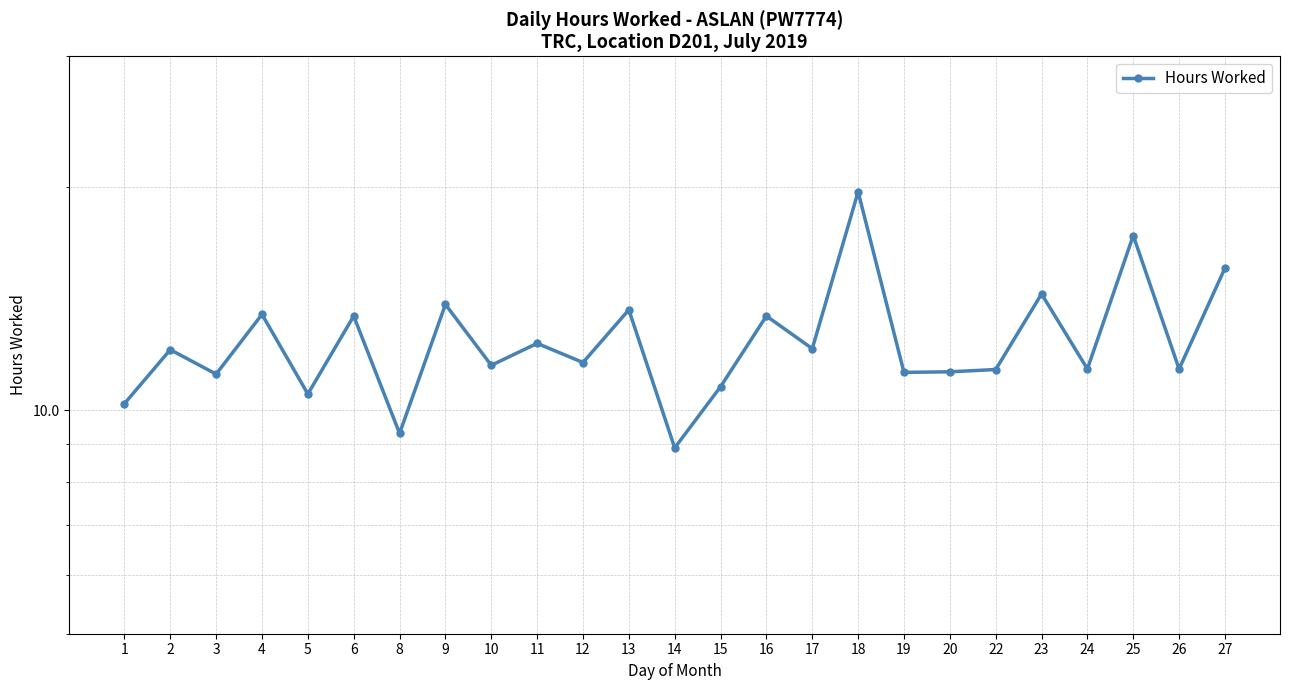

Is it true that the value at 14 is 8.9?

True